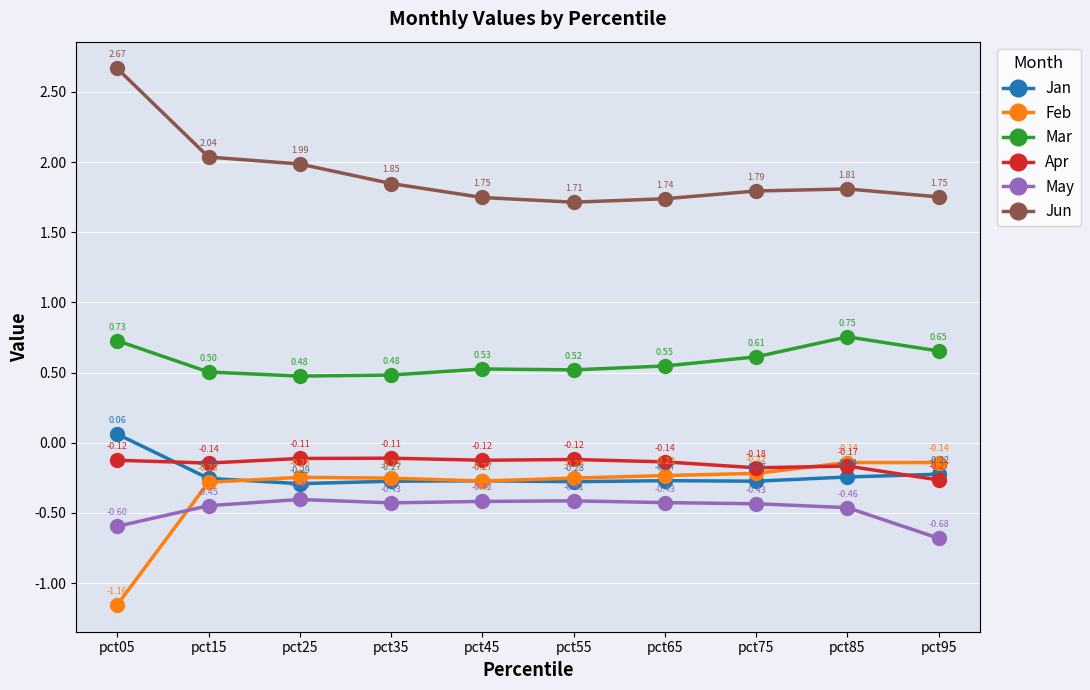

How many intersections are there between Jan and Apr?

2